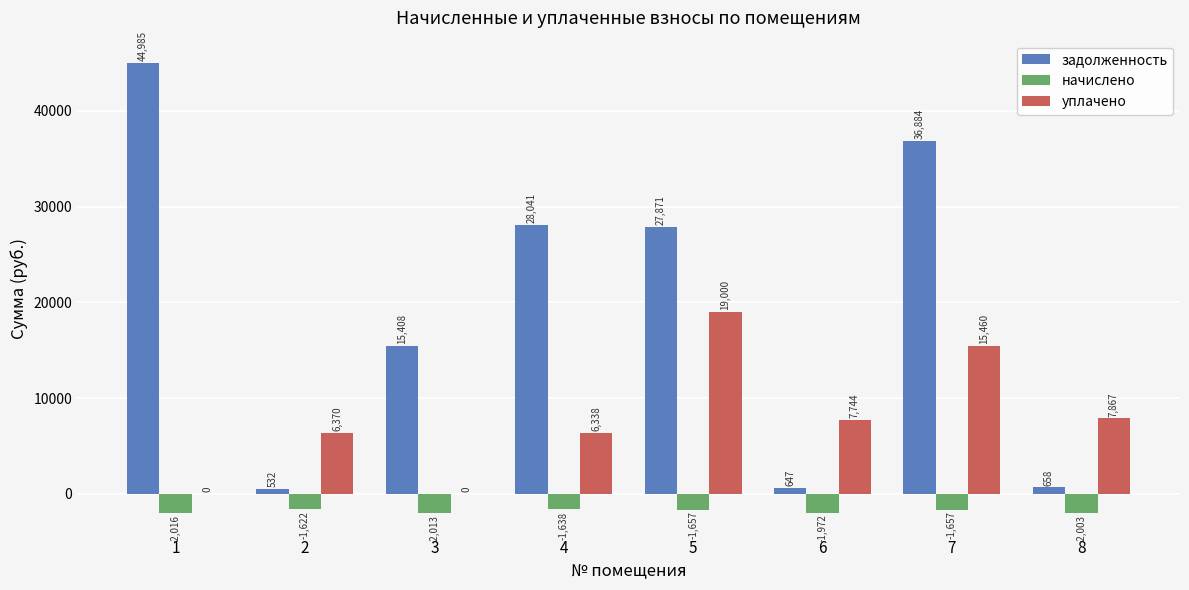

Between 3 and 6, which series saw the biggest shift?

задолженность